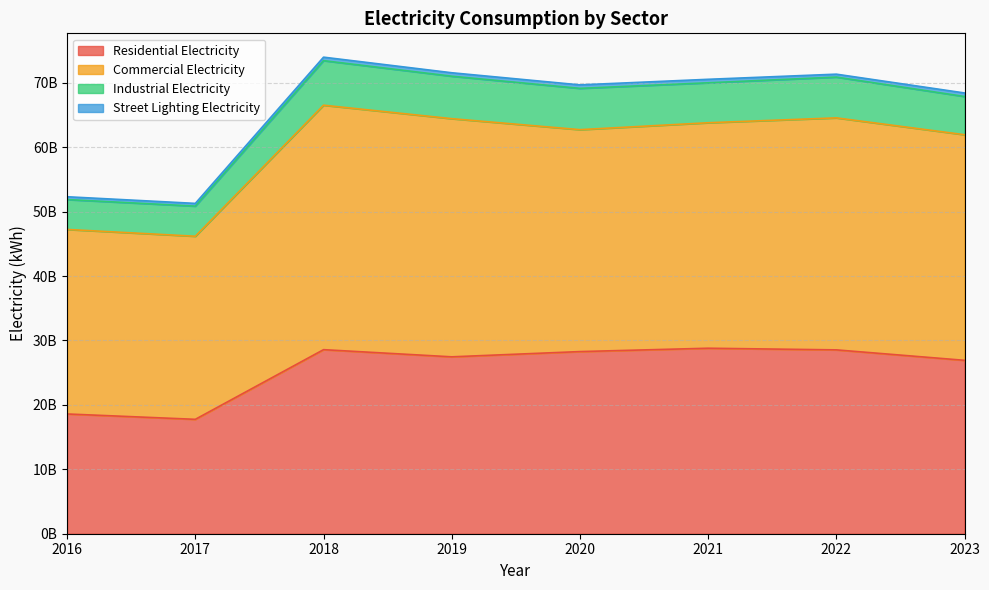

Does the chart display data point markers on the line(s)?

No